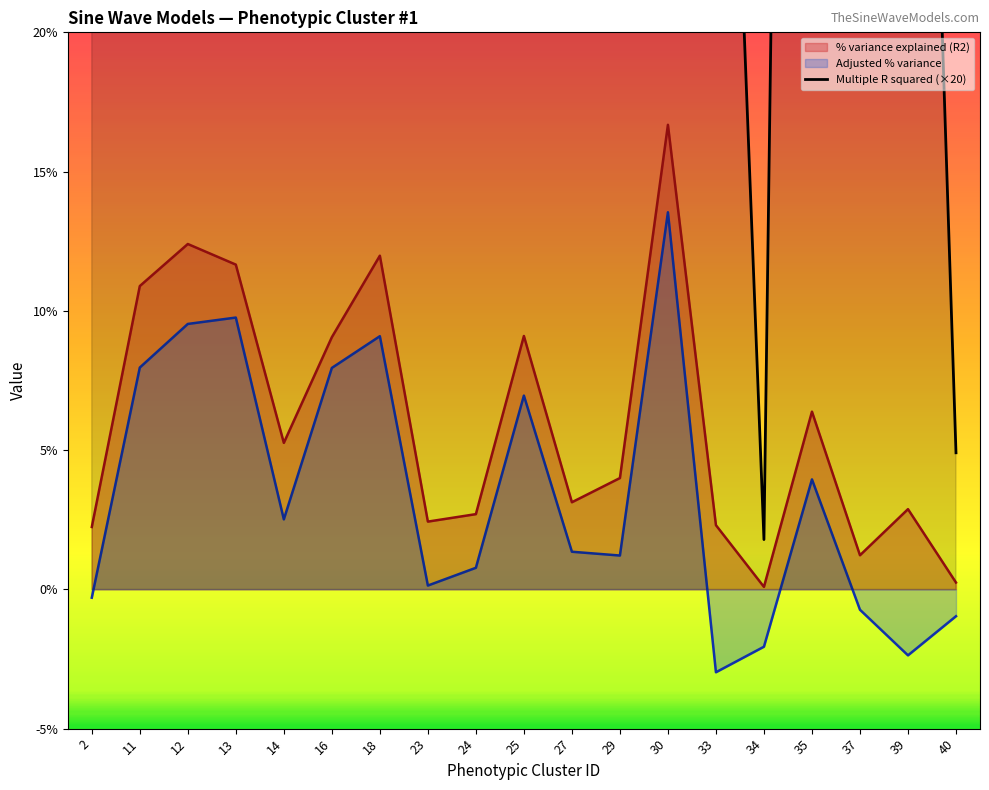

Is the value of Adjusted % variance at 11 greater than the value of % variance explained (R2) at 2?

Yes